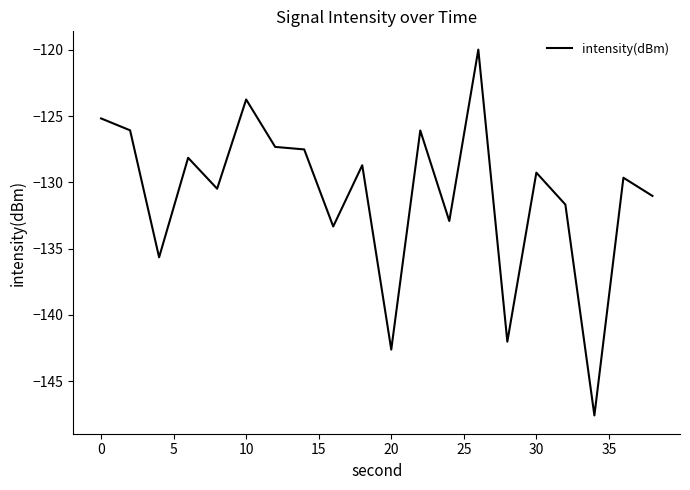

What is the smallest value displayed?

-147.6